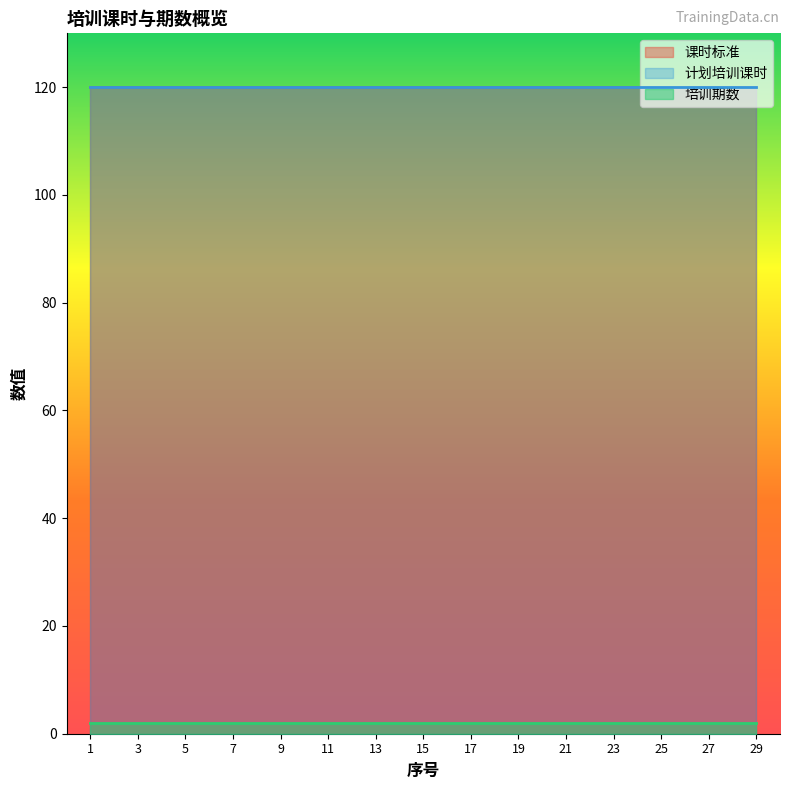

The value of 培训期数 at 25 is 3. True or false?

False